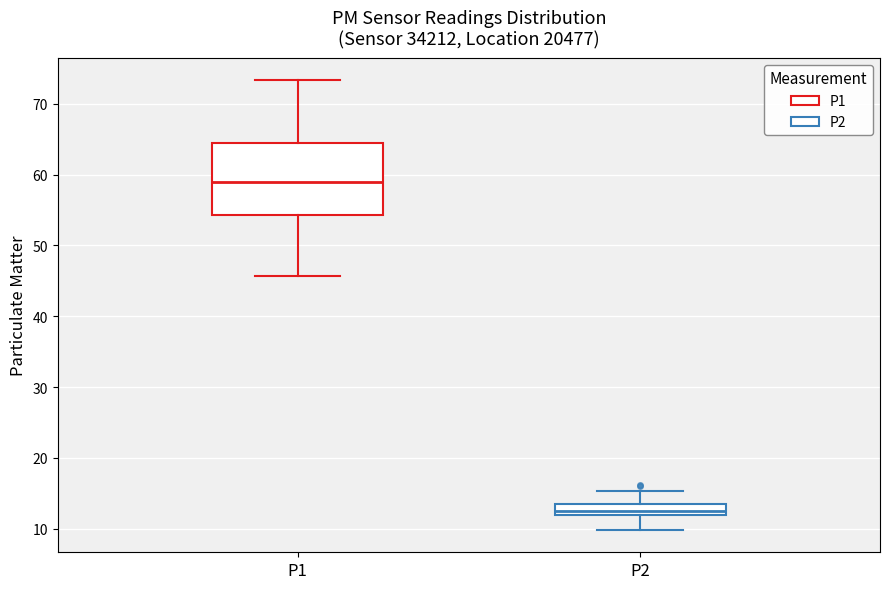

Reading left to right, transcribe this box plot: for each box, give where its median line is, the range the box spans, and where its two whiskers end, as read against the y-axis. The values are not printed on the chart, so give them approximately, as read against the axis.

P1: median 59, box 54 to 64, whiskers 46 to 73
P2: median 13, box 12 to 14, whiskers 10 to 15